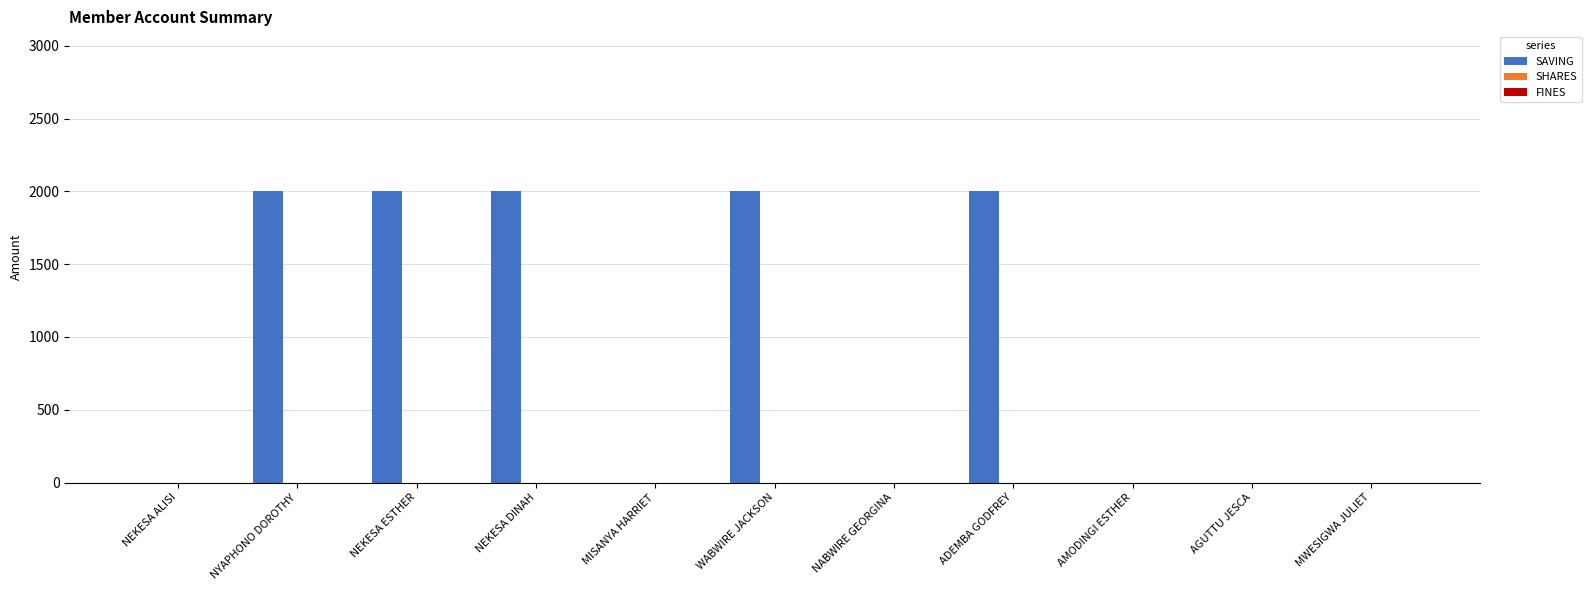

Reading left to right, what are all the values shown in this chart?

NEKESA ALISI=0	NYAPHONO DOROTHY=2000	NEKESA ESTHER=2000	NEKESA DINAH=2000	MISANYA HARRIET=0	WABWIRE JACKSON=2000	NABWIRE GEORGINA=0	ADEMBA GODFREY=2000	AMODINGI ESTHER=0	AGUTTU JESCA=0	MWESIGWA JULIET=0